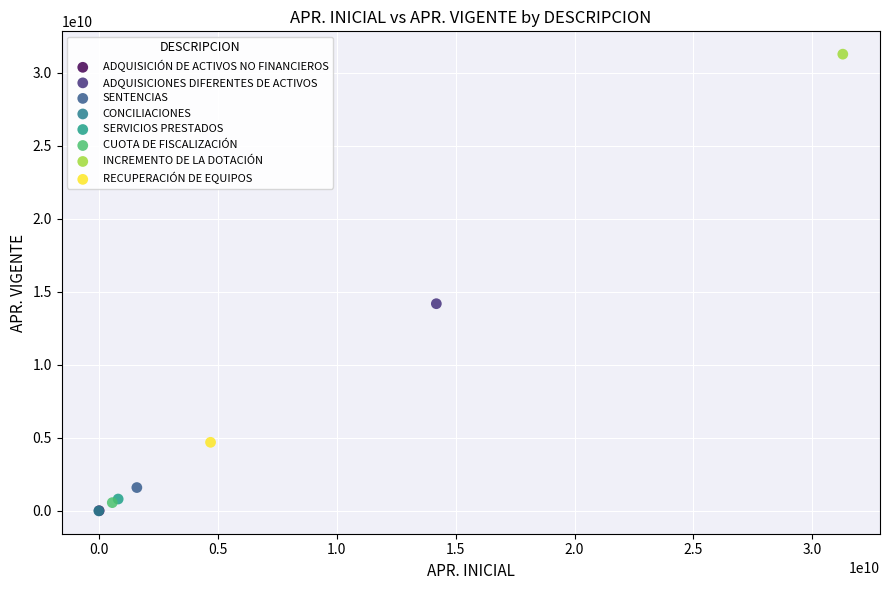

What are all the series names shown in the legend?

ADQUISICIÓN DE ACTIVOS NO FINANCIEROS, ADQUISICIONES DIFERENTES DE ACTIVOS, SENTENCIAS, CONCILIACIONES, SERVICIOS PRESTADOS, CUOTA DE FISCALIZACIÓN, INCREMENTO DE LA DOTACIÓN, RECUPERACIÓN DE EQUIPOS